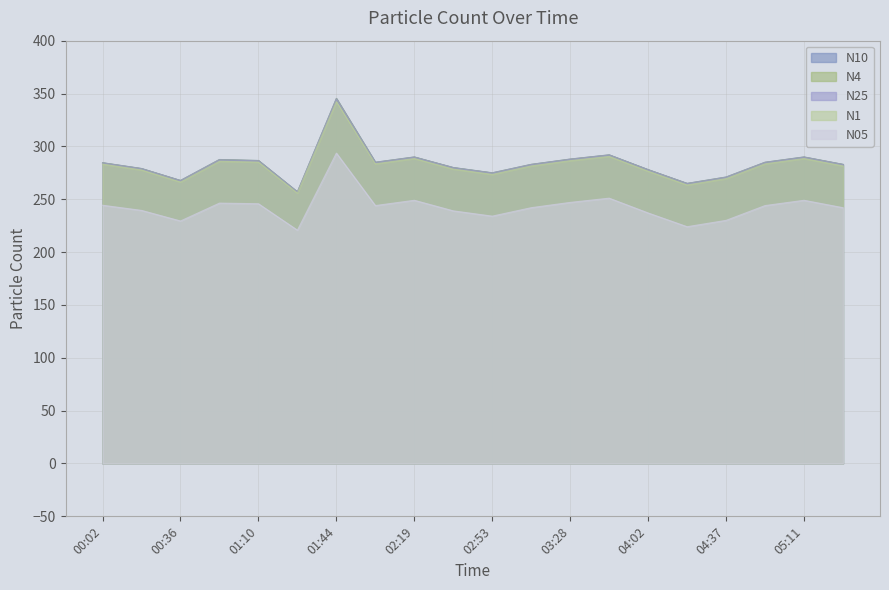

How many data points in N25 are above 284?

10